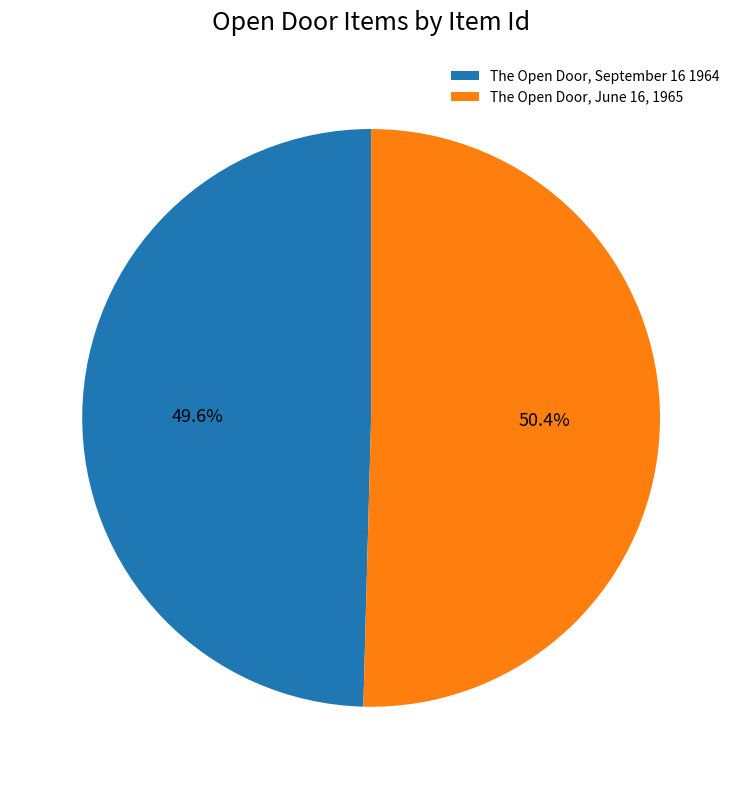

Which slice is the largest?

The Open Door, June 16, 1965